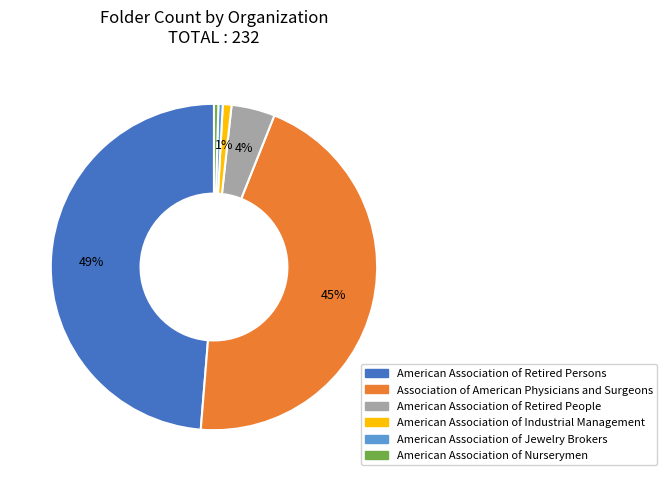

What percentage is the American Association of Industrial Management slice, to the nearest percent?

1%